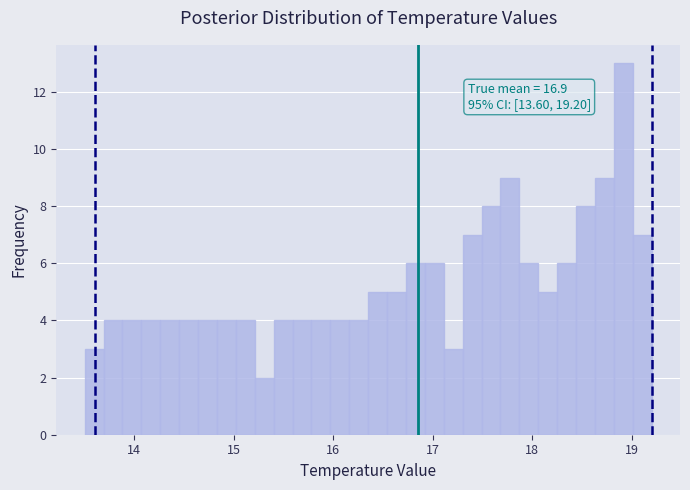

Around what value on the x-axis is the tallest bar? Give the approximate position of its centre, as read against the axis.

18.9